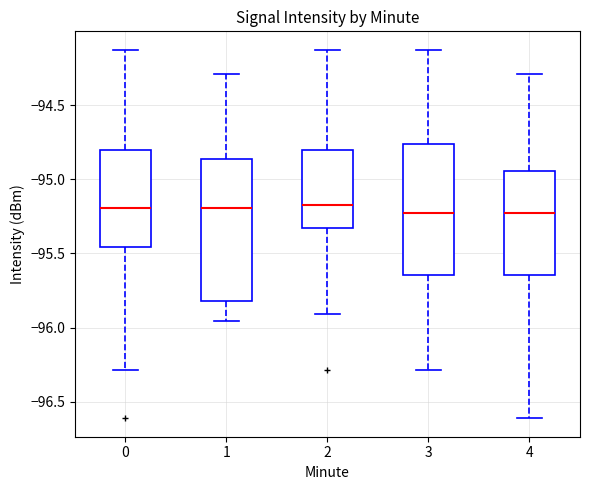

Where is the upper edge of the box at x = 2 on the y-axis? The values are not printed on the chart, so give them approximately, as read against the axis.

-94.80